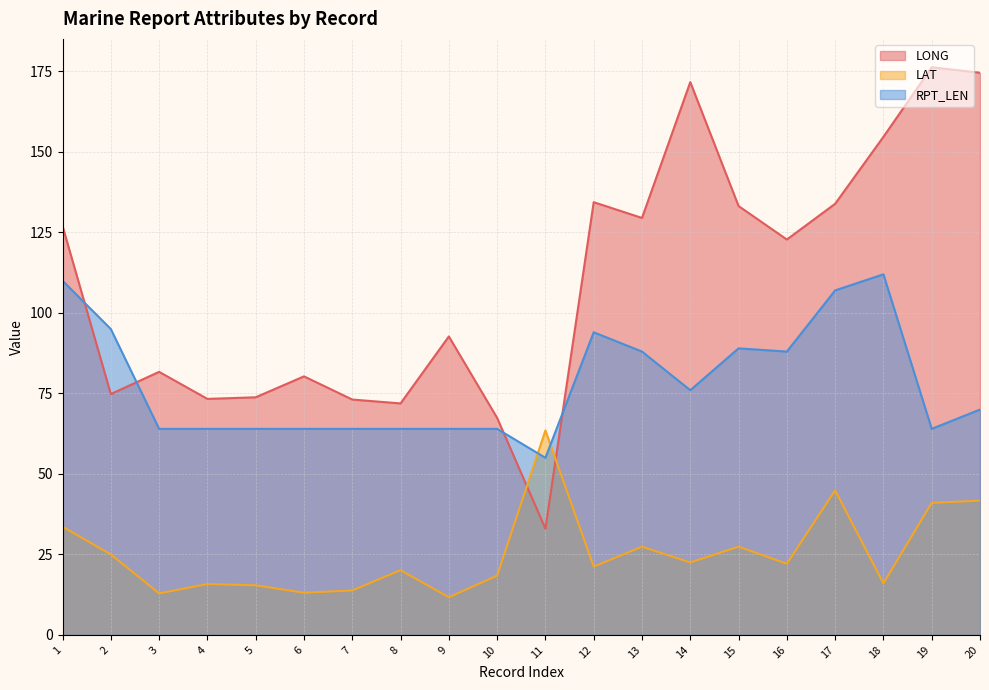

How many lines are shown in the chart?

3